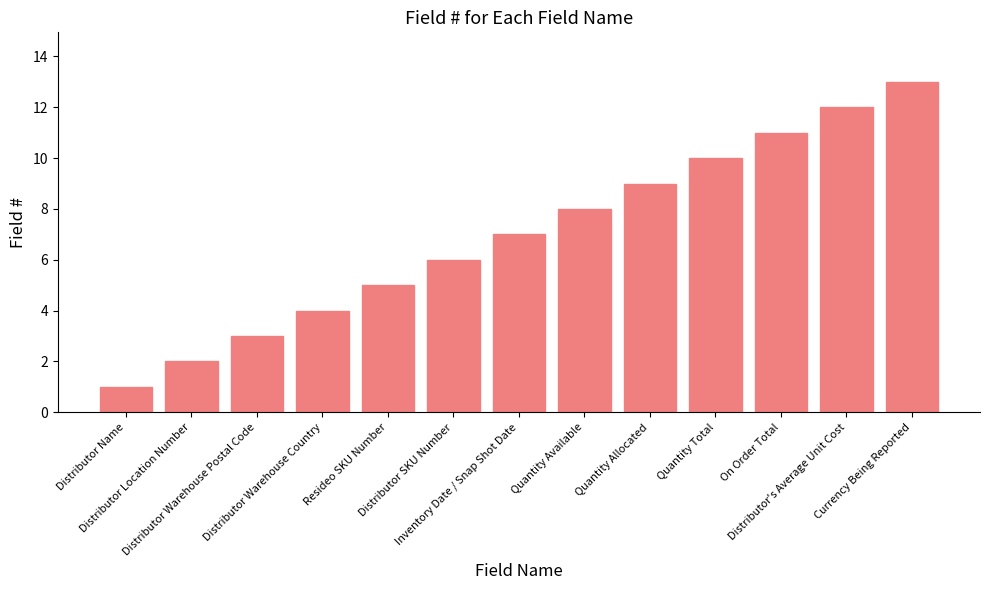

Which has a higher value, Inventory Date / Snap Shot Date or Distributor SKU Number?

Inventory Date / Snap Shot Date